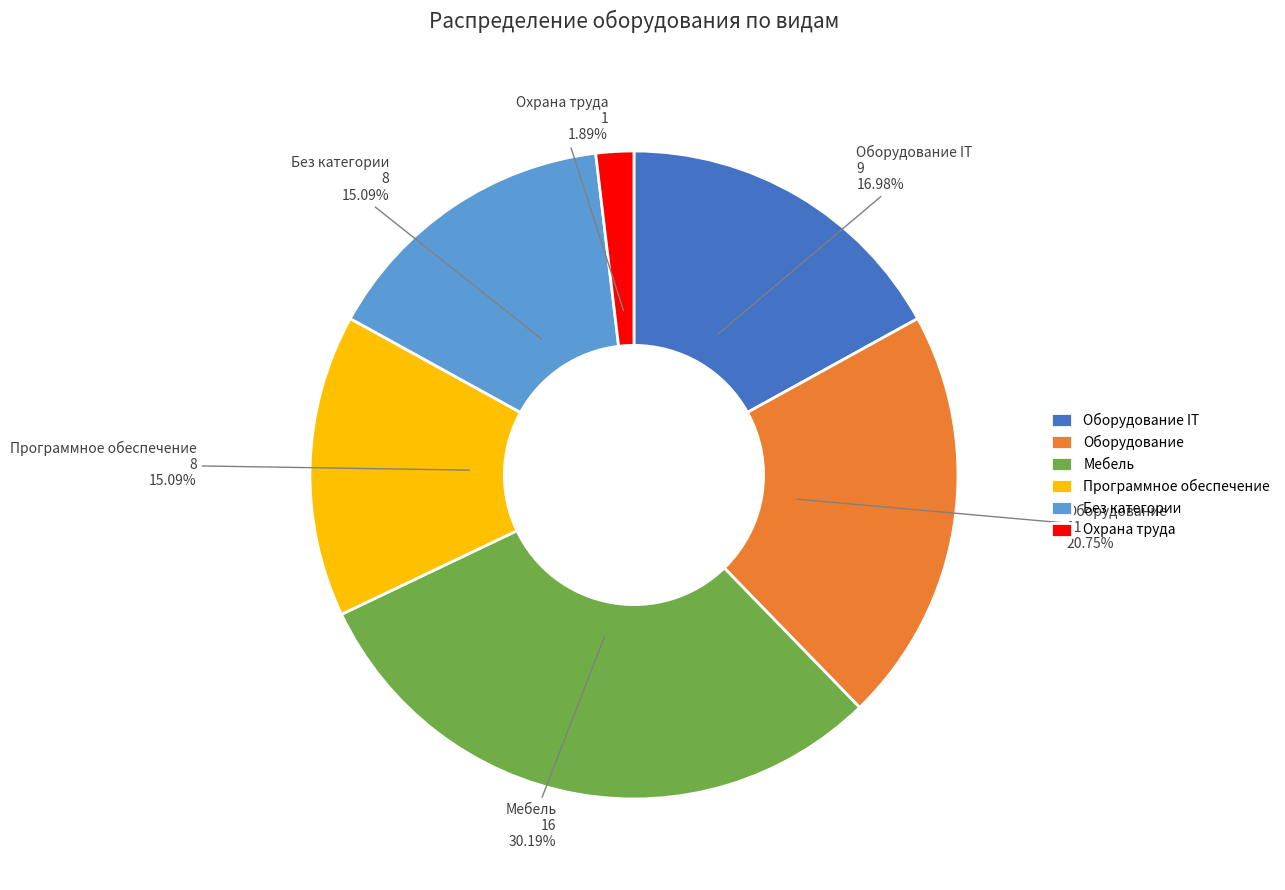

To the nearest percent, what is the average slice percentage?

17%